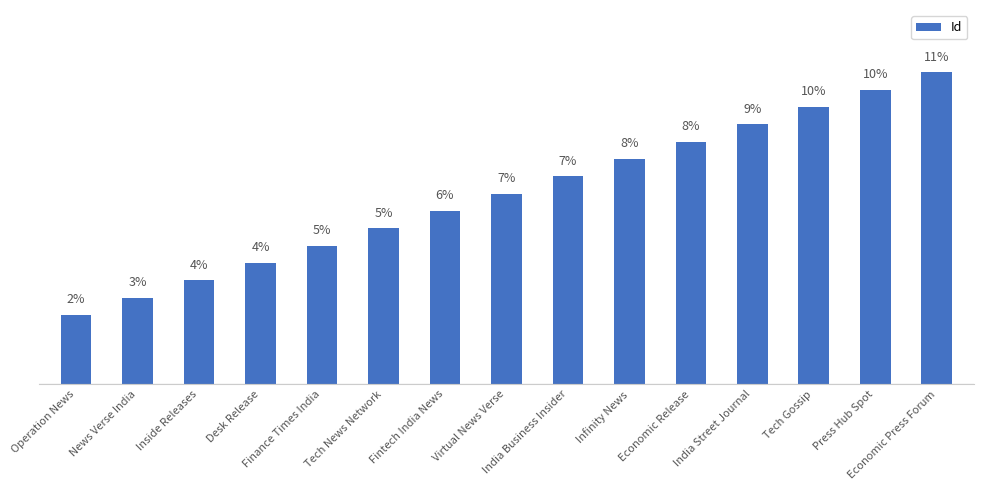

Which category has the highest value across all series?

Economic Press Forum